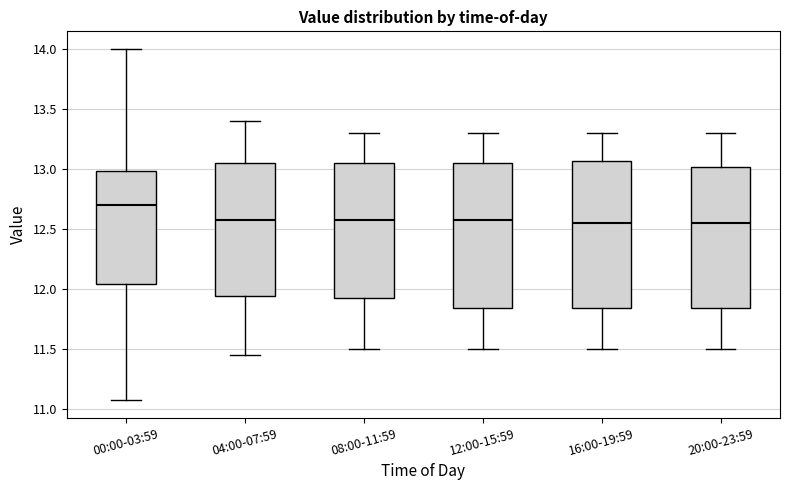

Reading left to right, transcribe this box plot: for each box, give where its median line is, the range the box spans, and where its two whiskers end, as read against the y-axis. The values are not printed on the chart, so give them approximately, as read against the axis.

00:00-03:59: median 12.70, box 12.05 to 13.00, whiskers 11.05 to 14.00
04:00-07:59: median 12.60, box 11.95 to 13.05, whiskers 11.45 to 13.40
08:00-11:59: median 12.60, box 11.95 to 13.05, whiskers 11.50 to 13.30
12:00-15:59: median 12.60, box 11.85 to 13.05, whiskers 11.50 to 13.30
16:00-19:59: median 12.55, box 11.85 to 13.05, whiskers 11.50 to 13.30
20:00-23:59: median 12.55, box 11.85 to 13.00, whiskers 11.50 to 13.30